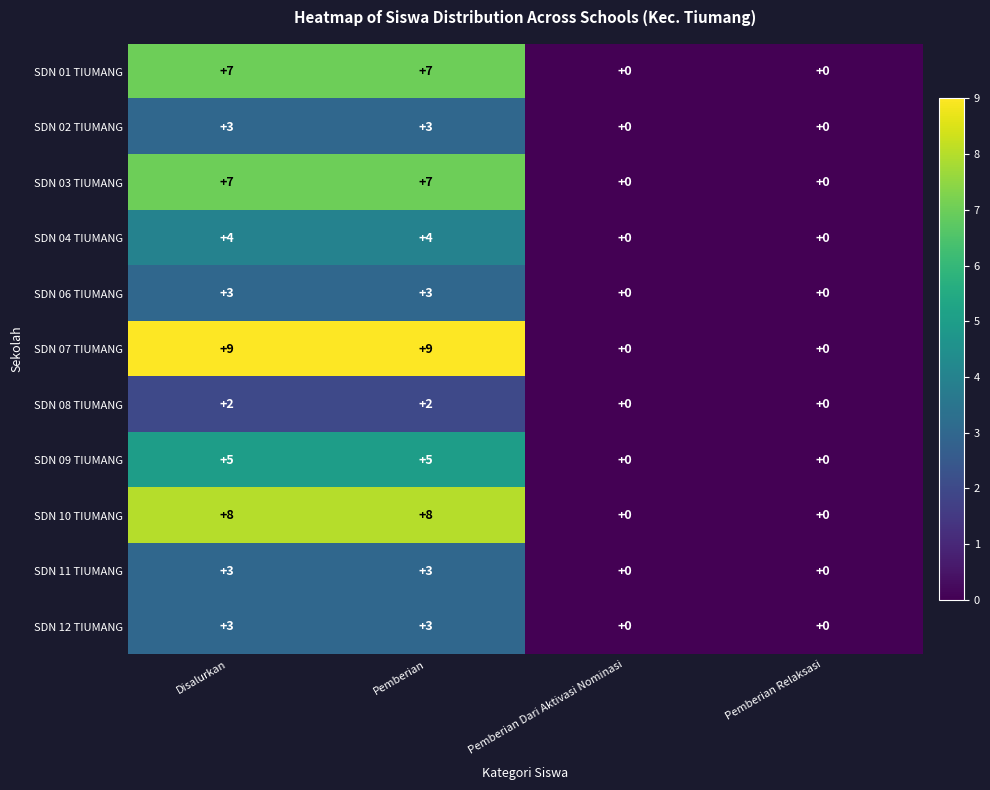

What is the total value across all series at Disalurkan?

54